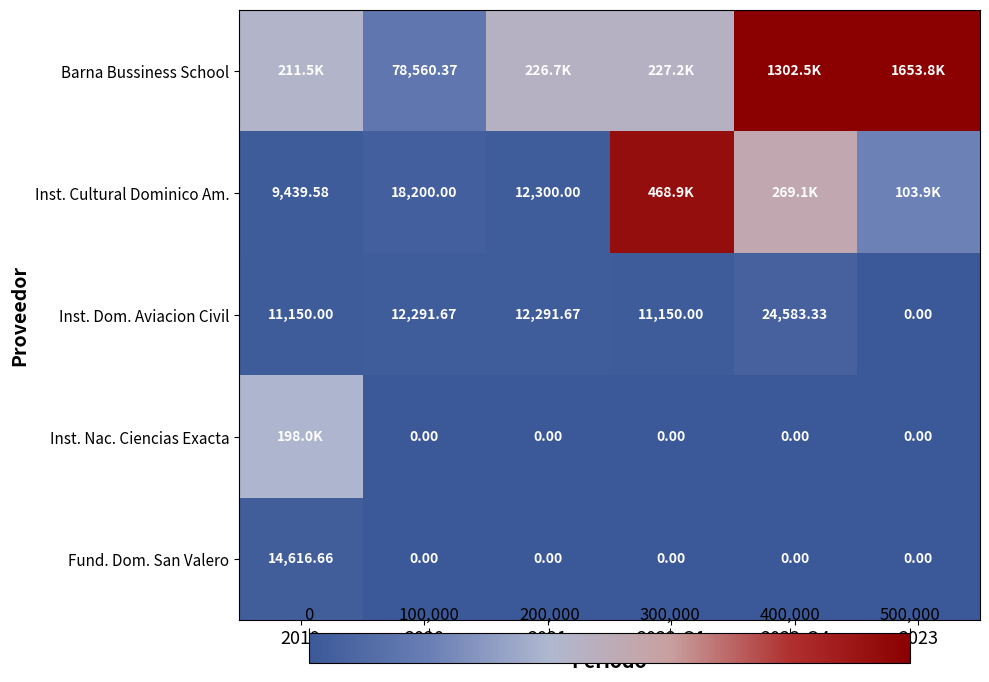

At which label is Inst. Dom. Aviacion Civil closest to 12291?

2020